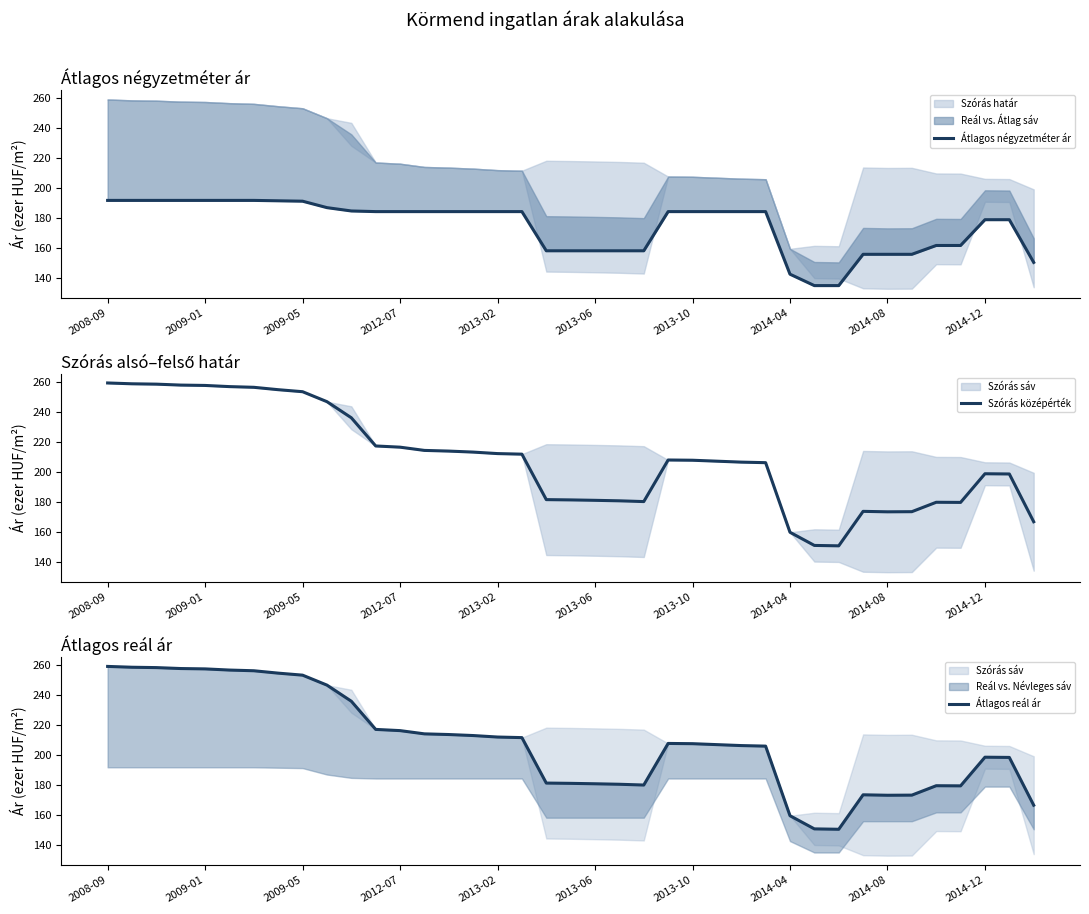

The Szórás középérték series shows 101.2 at 2008-09. True or false?

False